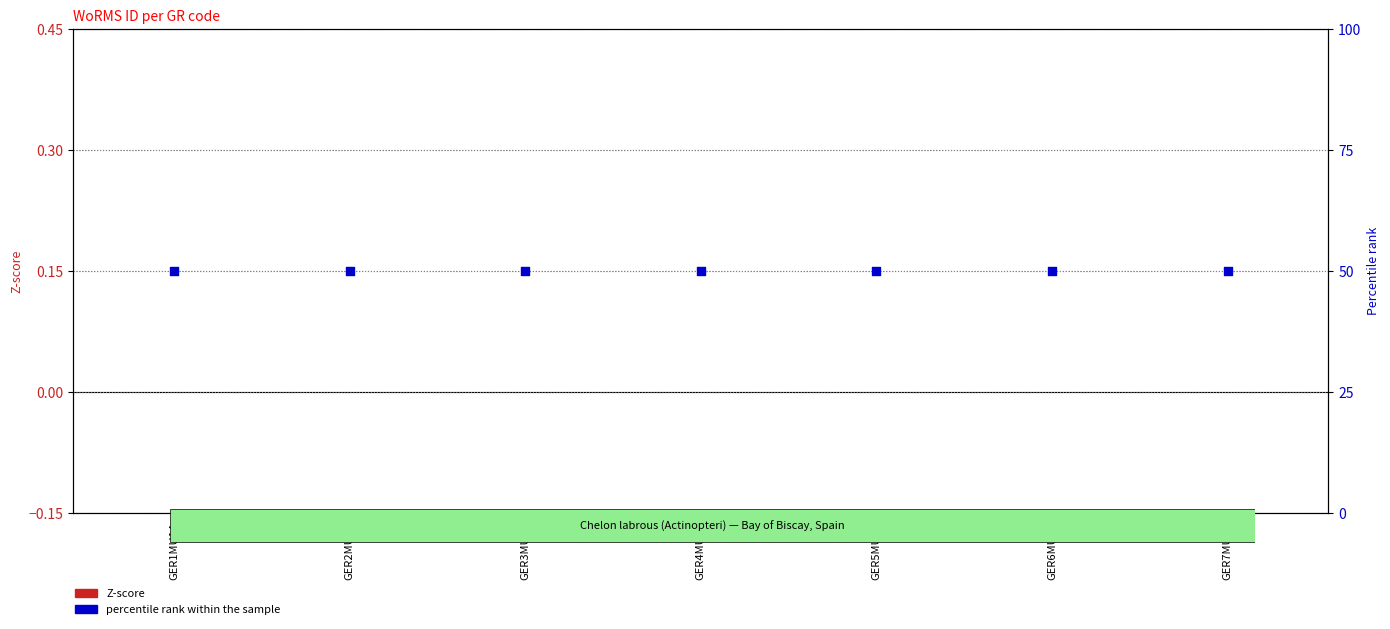

What is the total value across all series at GER5MU18?

50